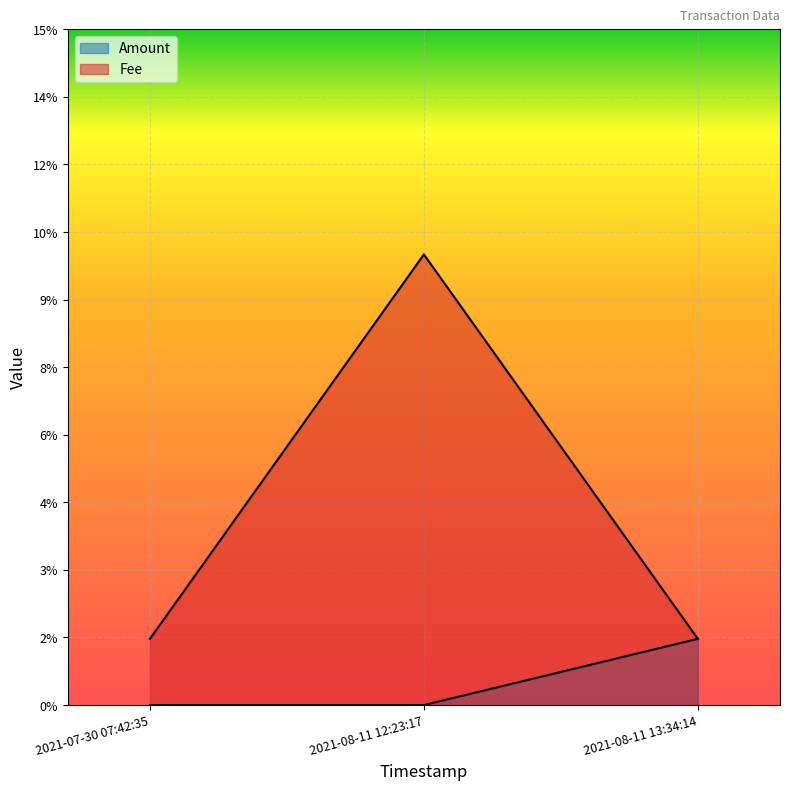

How many series are shown in this chart?

2